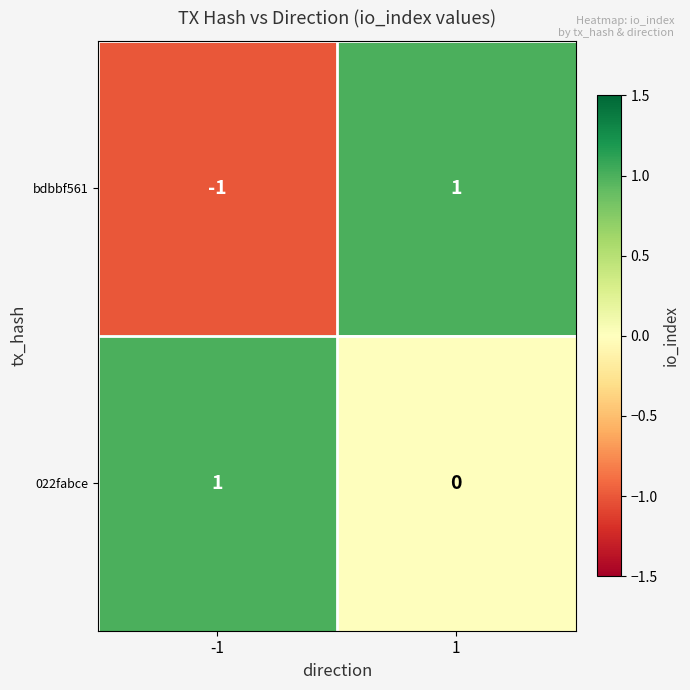

At 1, list the series in order from smallest to largest.

022fabce, bdbbf561